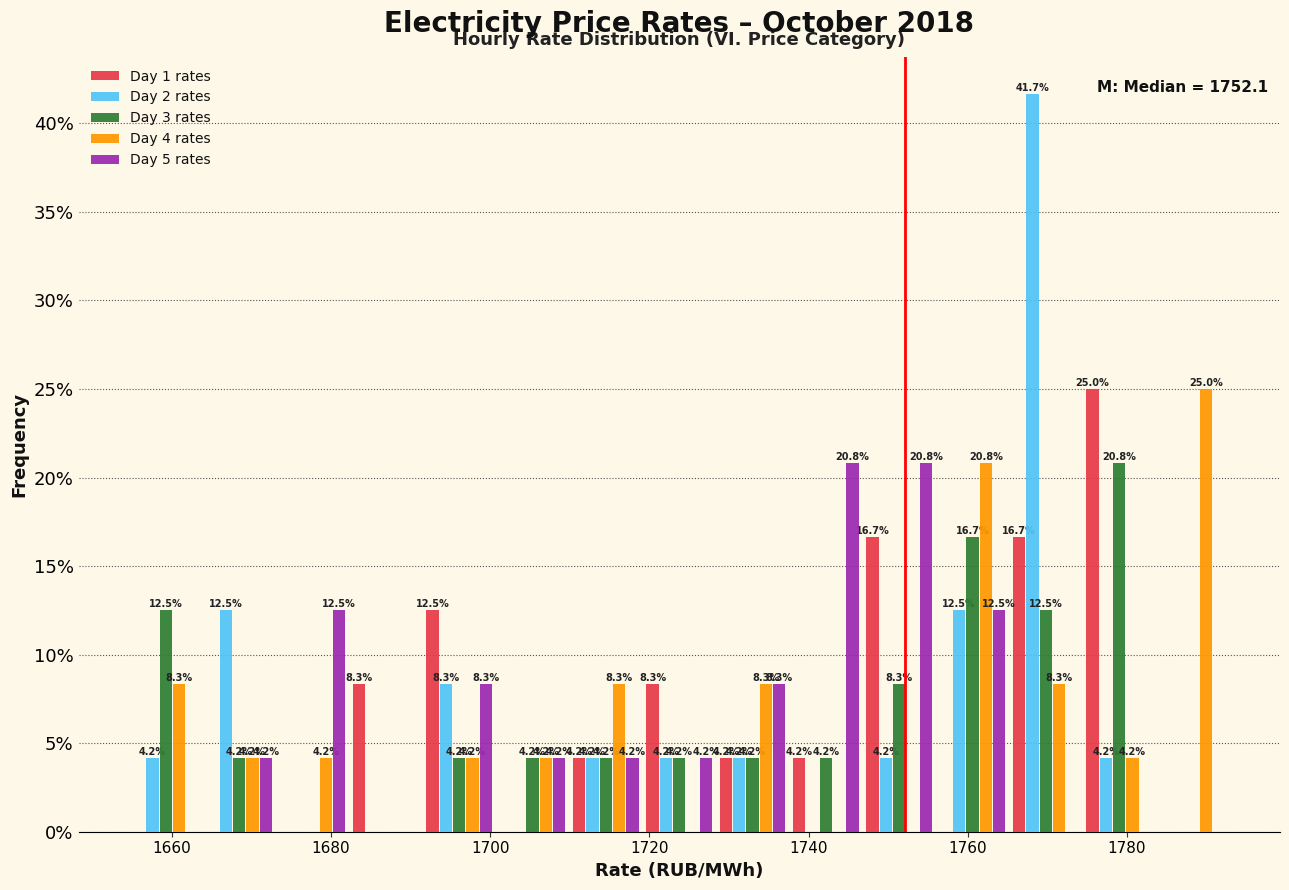

In the Day 1 rates series, which range on the x-axis has the tallest bar?

1774 to 1784